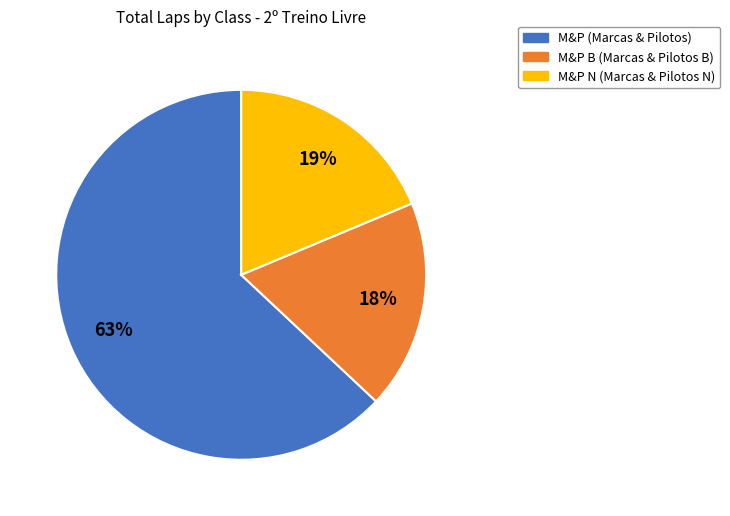

To the nearest percent, what is the average slice percentage?

33%